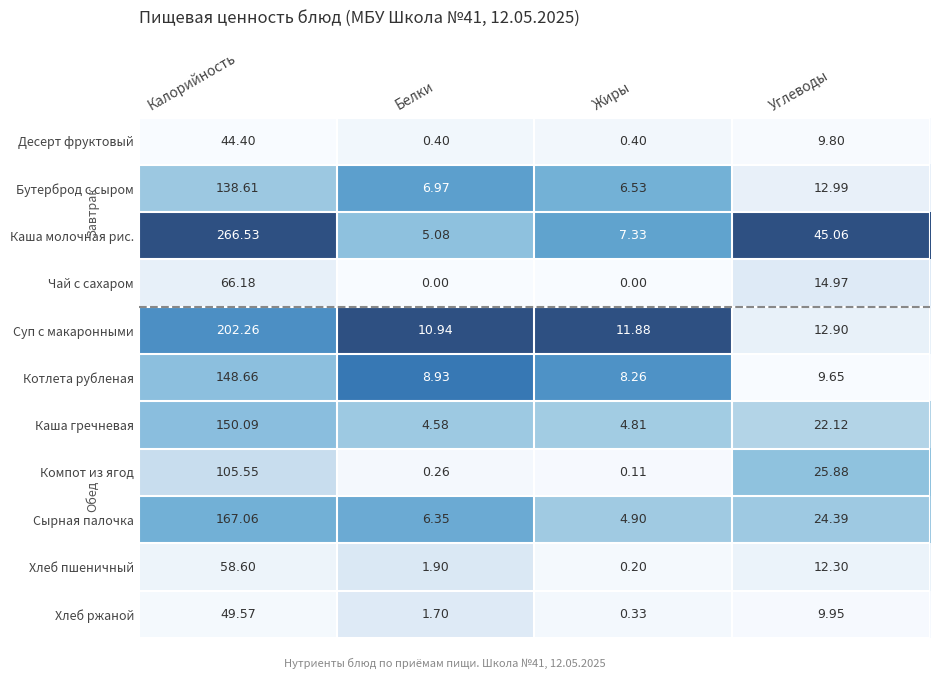

How many categories are shown in the chart?

4